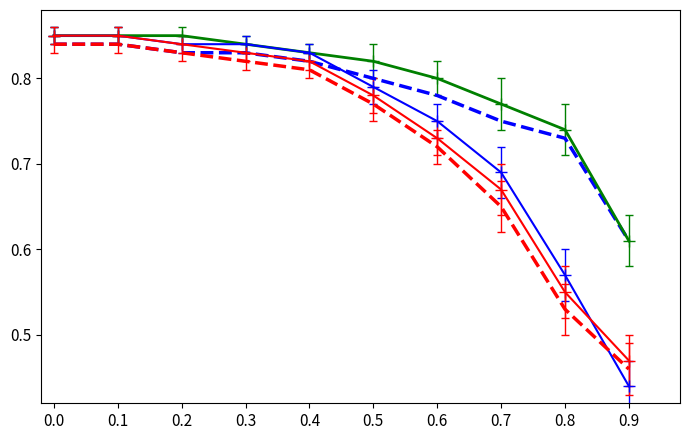

What is the total value across all series at 0.7?

3.5